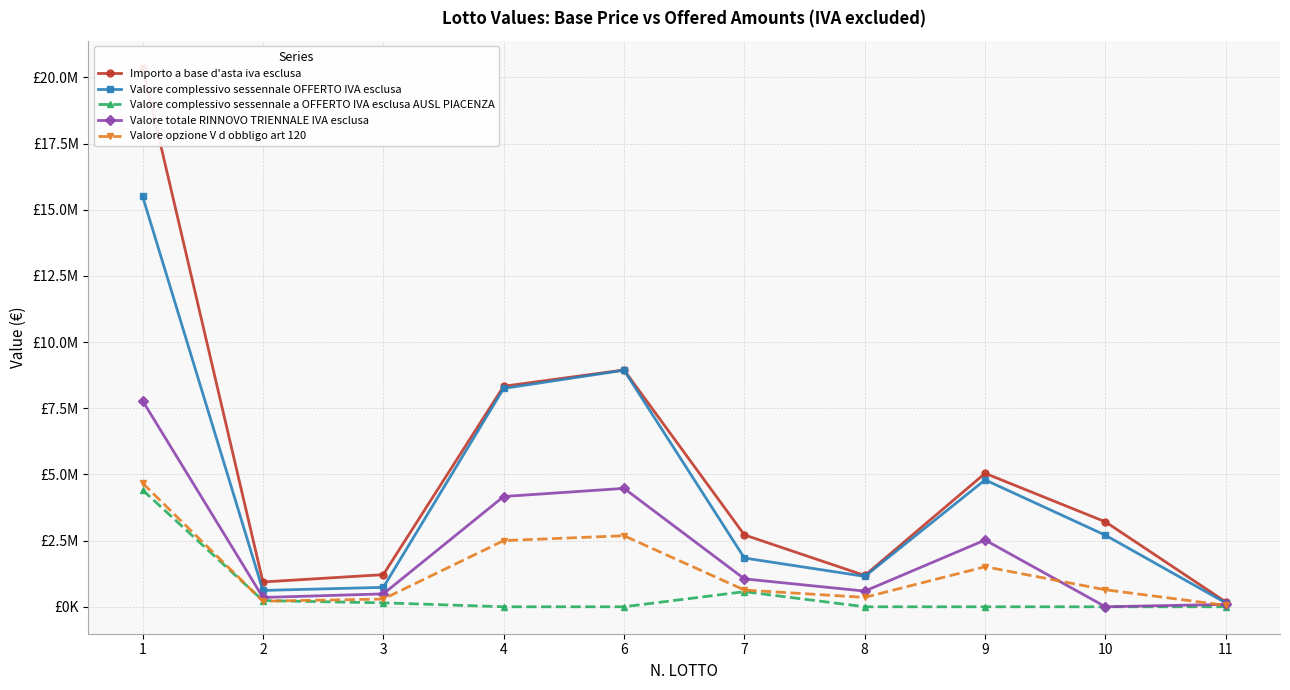

How many interior local peaks does the Importo a base d'asta iva esclusa series have?

2